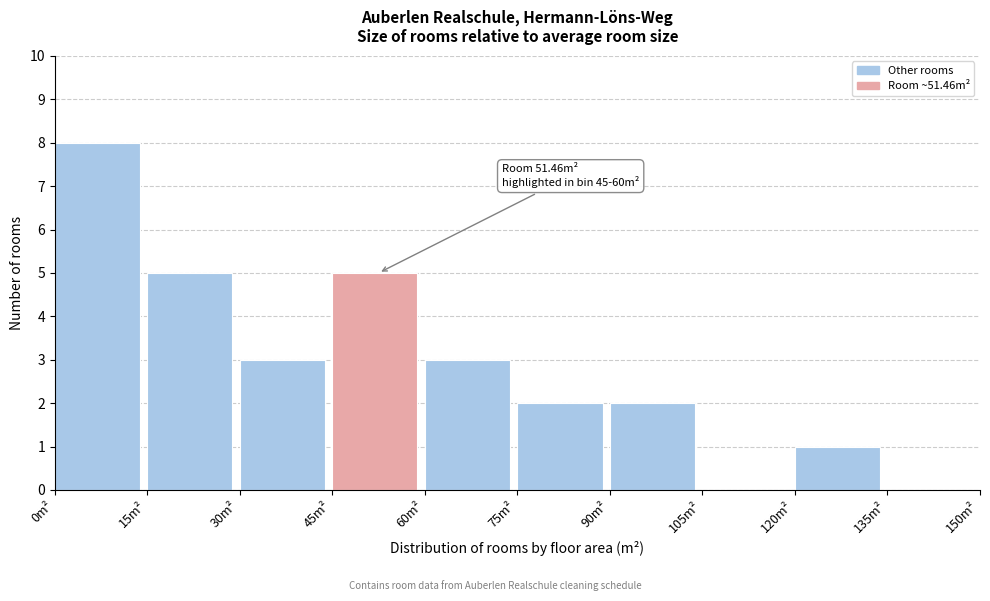

Which range on the x-axis has the tallest bar?

0 to 15